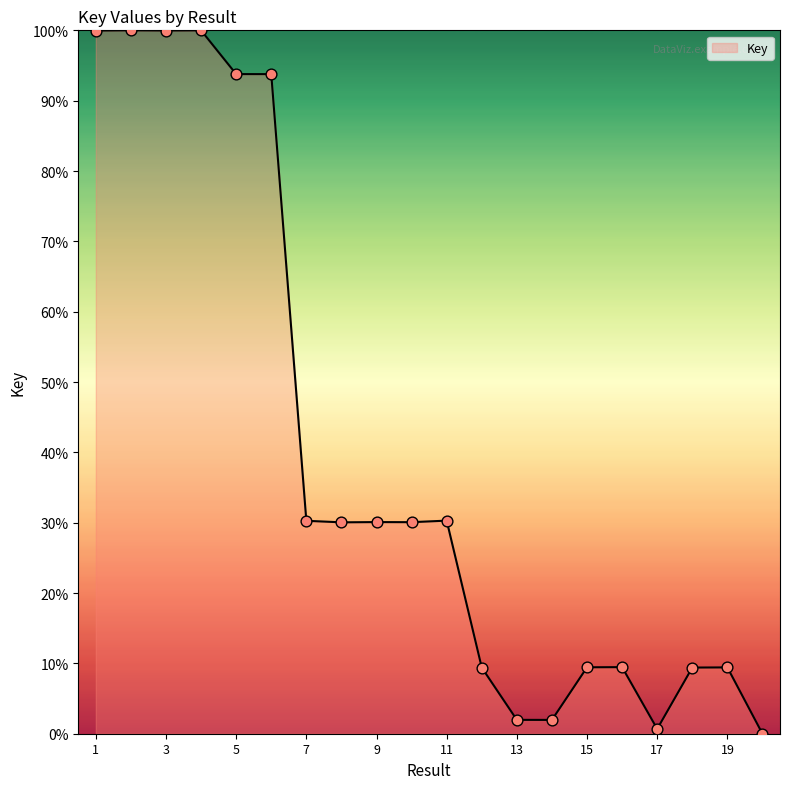

What is the greatest value displayed?

100.0